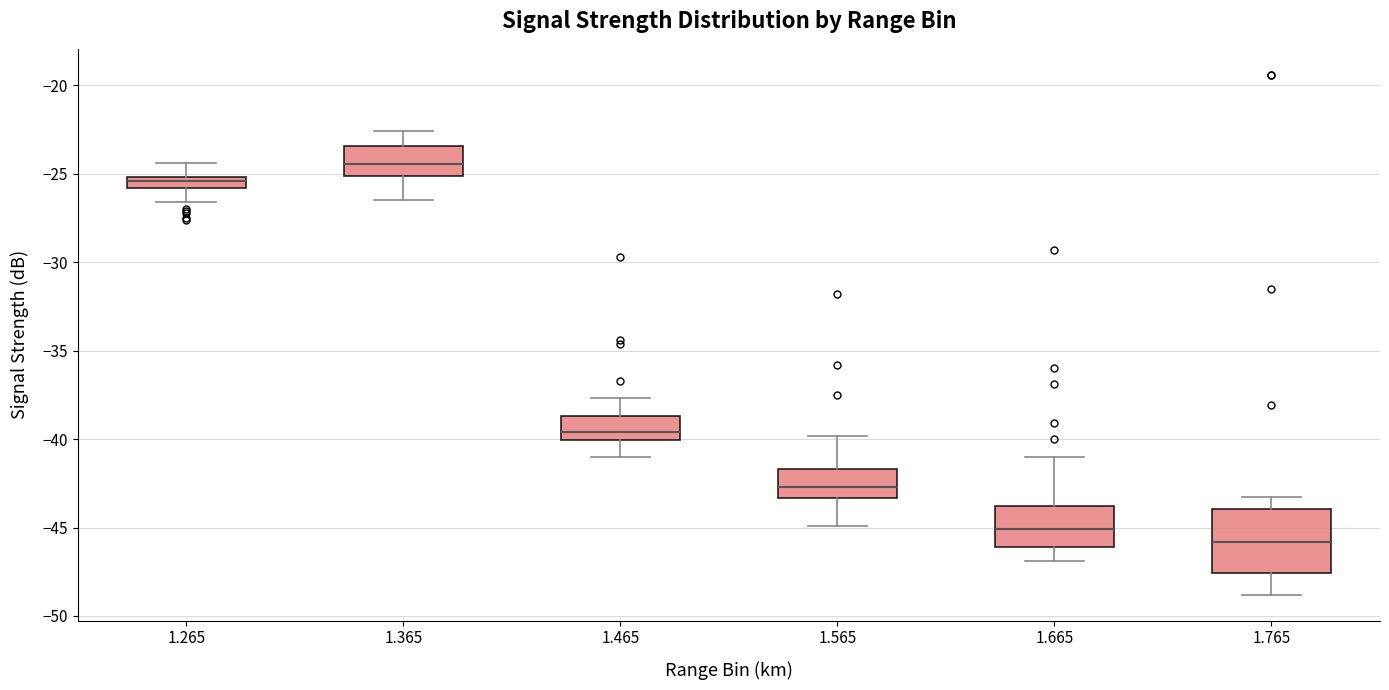

Which box has the highest median line?

1.365